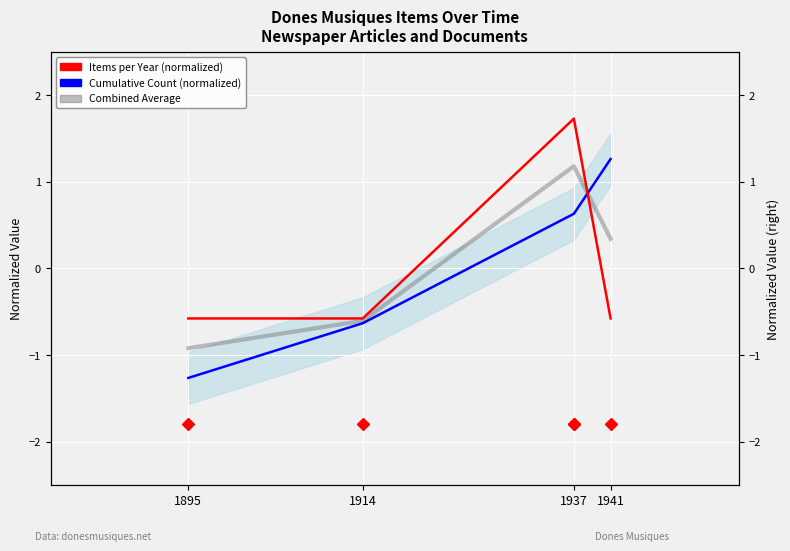

Which has a higher value, 1914 or 1937?

1937